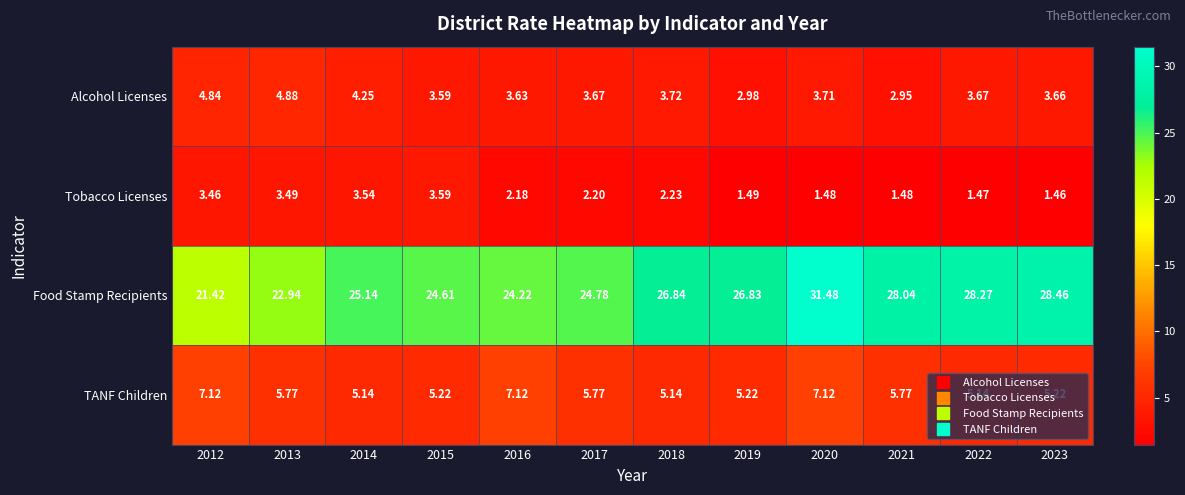

At how many categories does at least one series exceed 4?

12